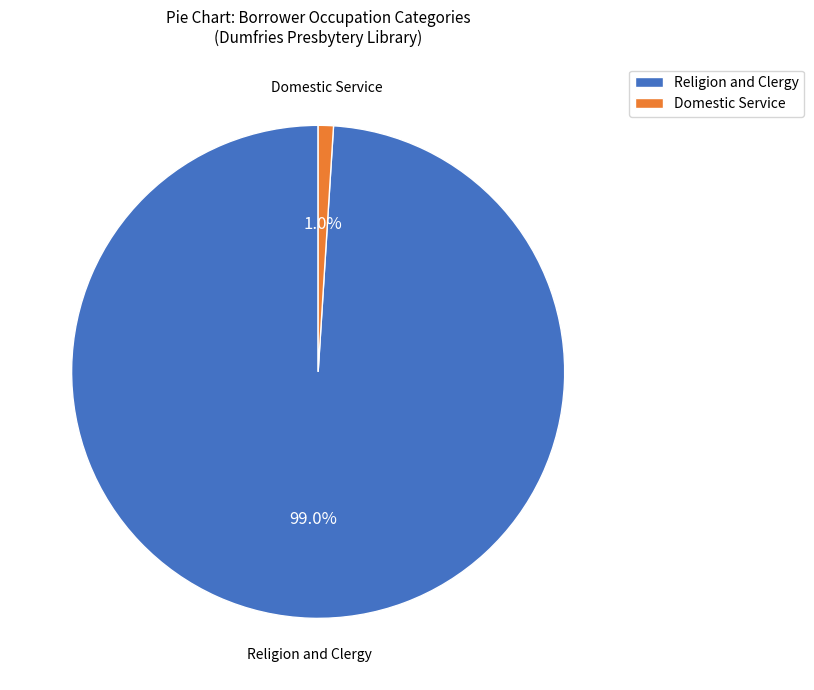

Which slice is the smallest?

Domestic Service